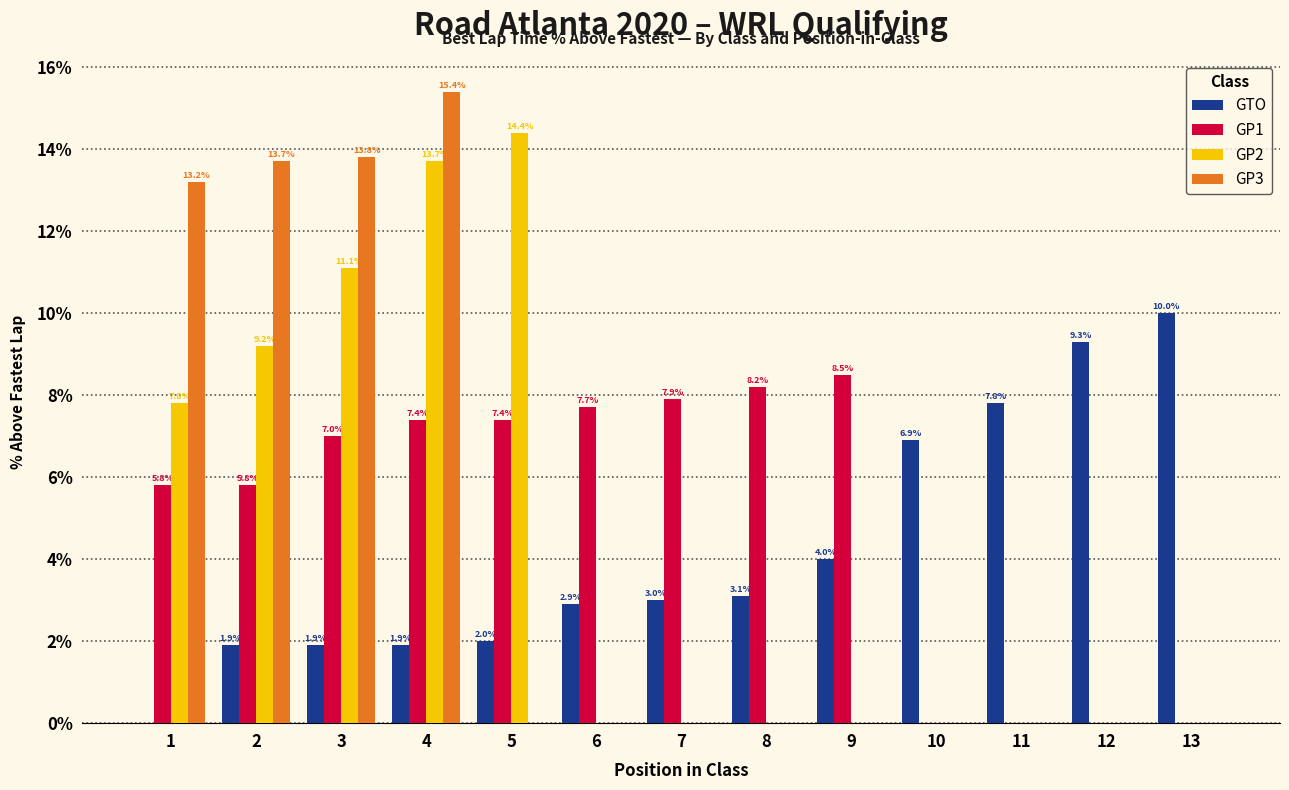

Which series has the largest total across all categories?

GP1